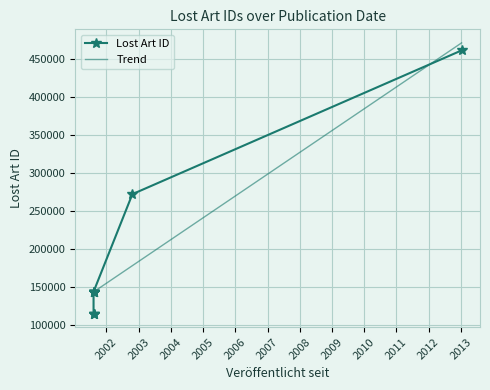

List the labels in order of value, largest first.

2013-01-09, 2002-10-22, 2001-08-08, 2001-08-08, 2001-08-08, 2001-08-08, 2001-08-08, 2001-08-08, 2001-08-08, 2001-08-08, 2001-08-08